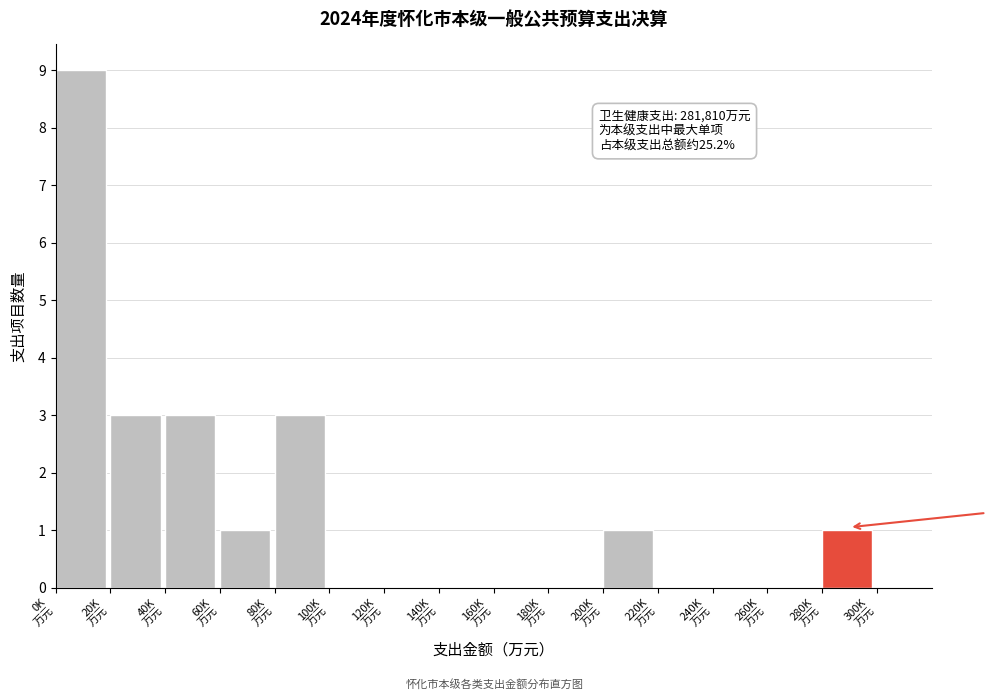

What is the sum of all values?

21